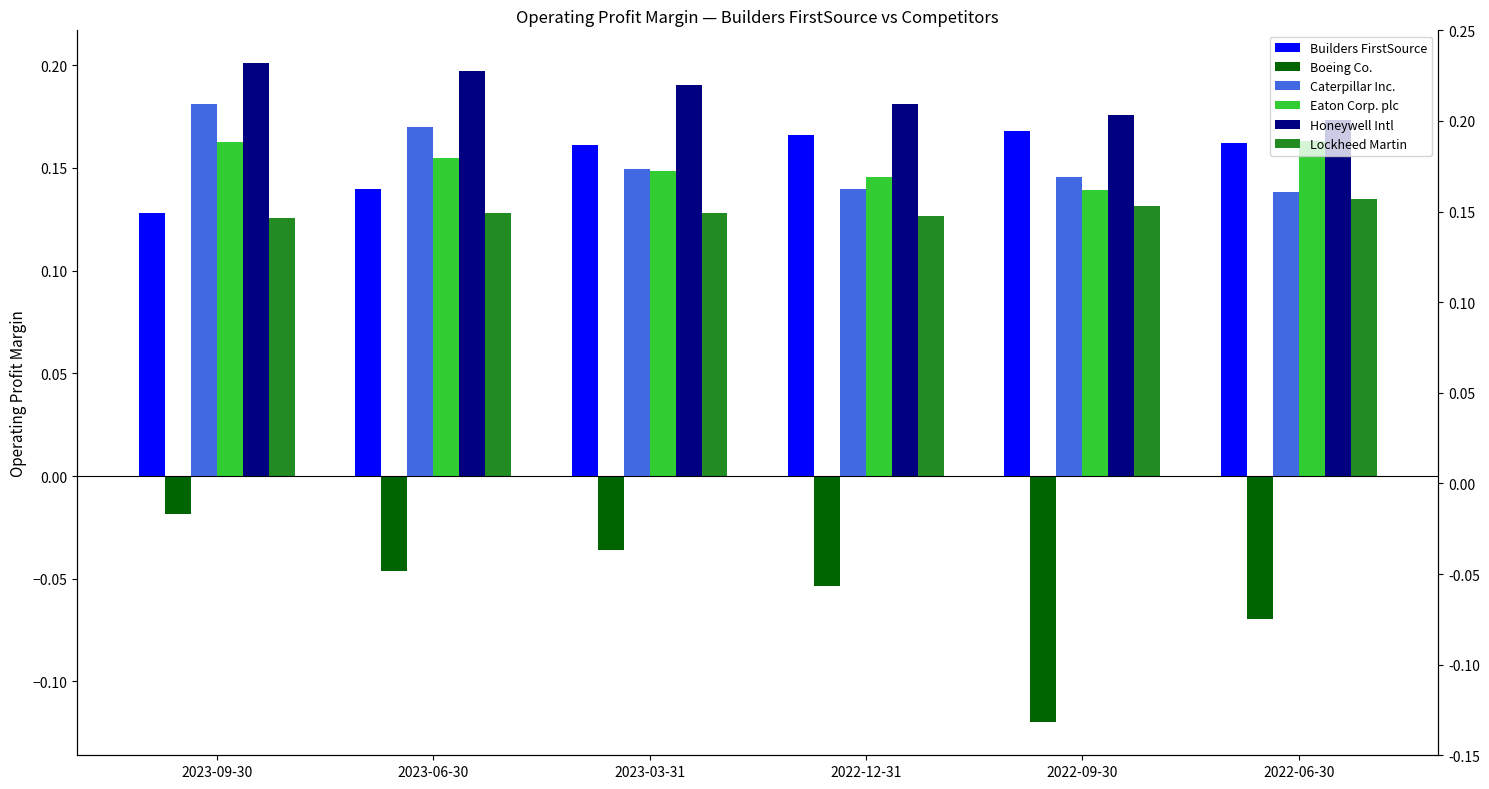

How many data points does each series have?

6